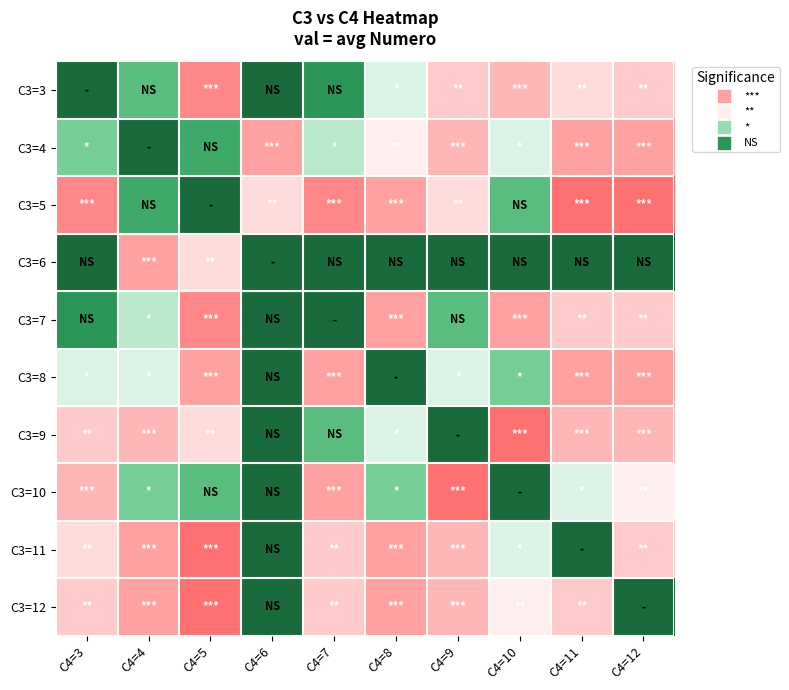

Reading left to right, what are all the values shown in this chart?

C3=3: C4=3=0	C4=4=4	C4=5=15	C4=6=0	C4=7=2	C4=8=8	C4=9=12	C4=10=13	C4=11=11	C4=12=12
C3=4: C4=3=5	C4=4=0	C4=5=3	C4=6=14	C4=7=7	C4=8=10	C4=9=13	C4=10=8	C4=11=14	C4=12=14
C3=5: C4=3=15	C4=4=3	C4=5=0	C4=6=11	C4=7=15	C4=8=14	C4=9=11	C4=10=4	C4=11=16	C4=12=16
C3=6: C4=3=0	C4=4=14	C4=5=11	C4=6=0	C4=7=0	C4=8=0	C4=9=0	C4=10=0	C4=11=0	C4=12=0
C3=7: C4=3=2	C4=4=7	C4=5=15	C4=6=0	C4=7=0	C4=8=14	C4=9=4	C4=10=14	C4=11=12	C4=12=12
C3=8: C4=3=8	C4=4=8	C4=5=14	C4=6=0	C4=7=14	C4=8=0	C4=9=8	C4=10=5	C4=11=14	C4=12=14
C3=9: C4=3=12	C4=4=13	C4=5=11	C4=6=0	C4=7=4	C4=8=8	C4=9=0	C4=10=16	C4=11=13	C4=12=13
C3=10: C4=3=13	C4=4=5	C4=5=4	C4=6=0	C4=7=14	C4=8=5	C4=9=16	C4=10=0	C4=11=8	C4=12=10
C3=11: C4=3=11	C4=4=14	C4=5=16	C4=6=0	C4=7=12	C4=8=14	C4=9=13	C4=10=8	C4=11=0	C4=12=12
C3=12: C4=3=12	C4=4=14	C4=5=16	C4=6=0	C4=7=12	C4=8=14	C4=9=13	C4=10=10	C4=11=12	C4=12=0